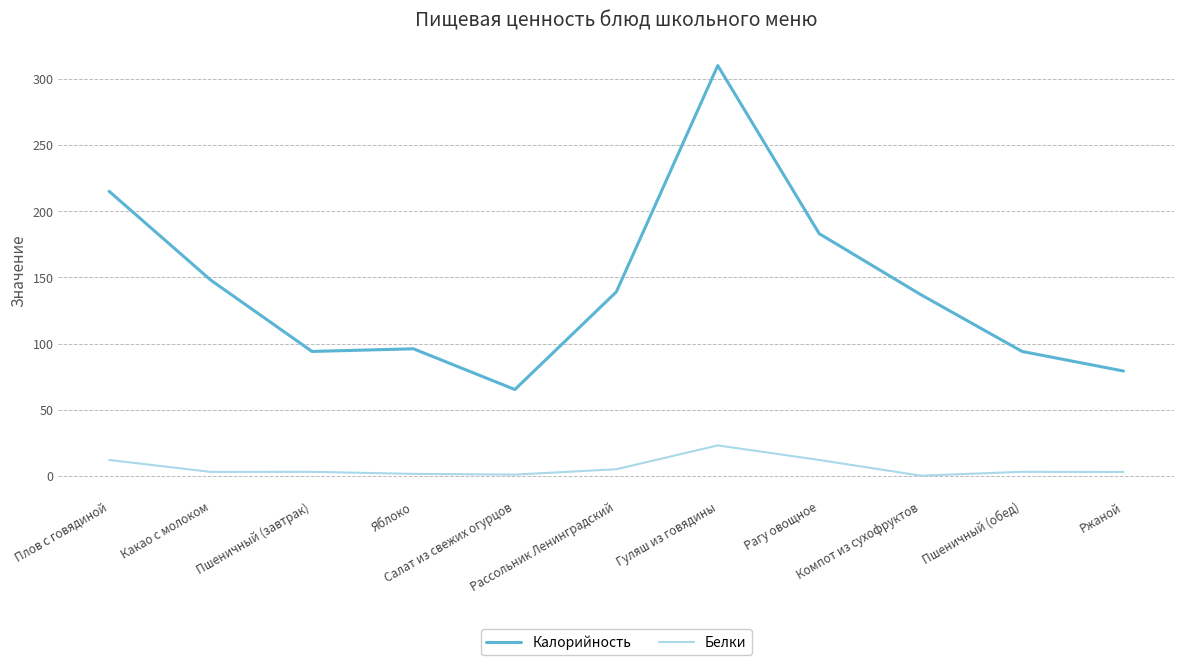

What is the total value across all series at Гуляш из говядины?

333.0